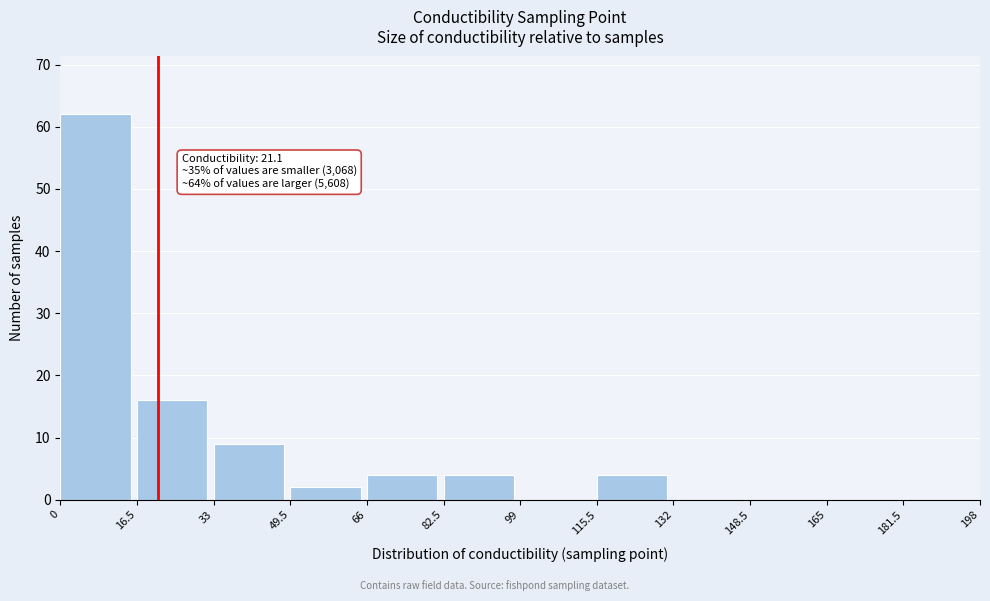

Which range on the x-axis has the tallest bar?

0 to 16.5